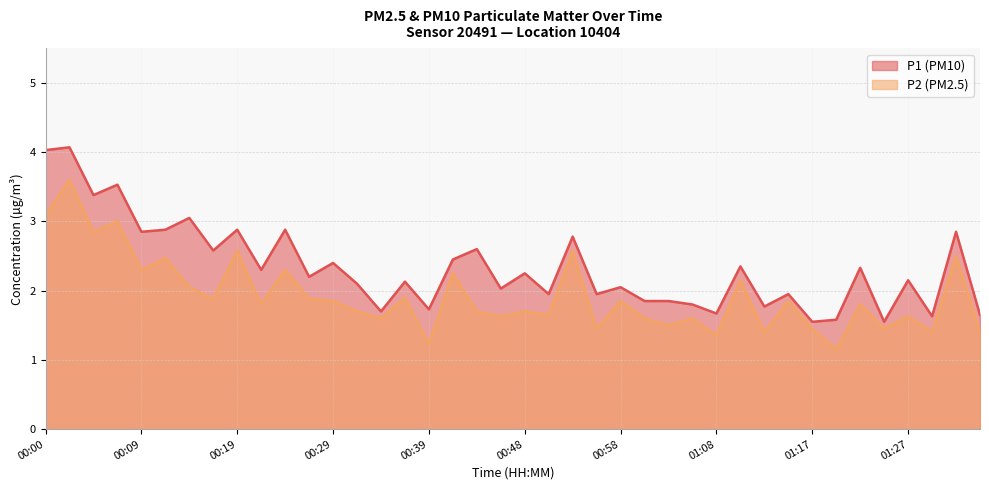

At how many categories does at least one series exceed 3?

5